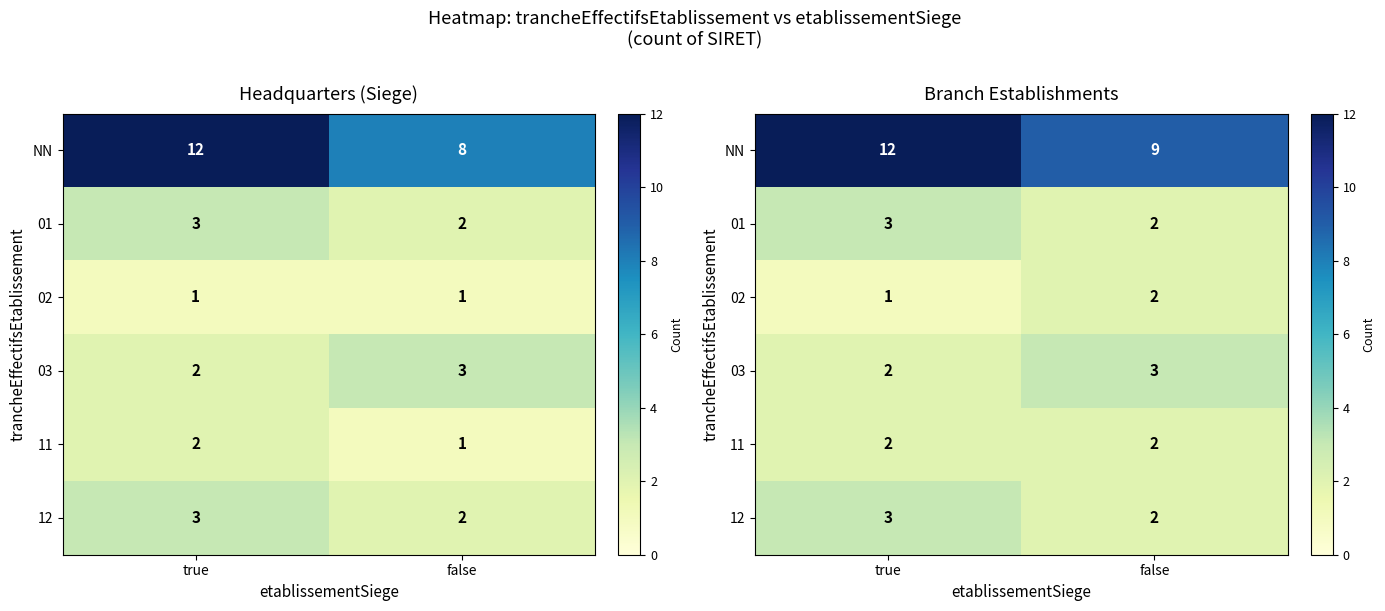

What is the difference between the highest and lowest values at false?

7